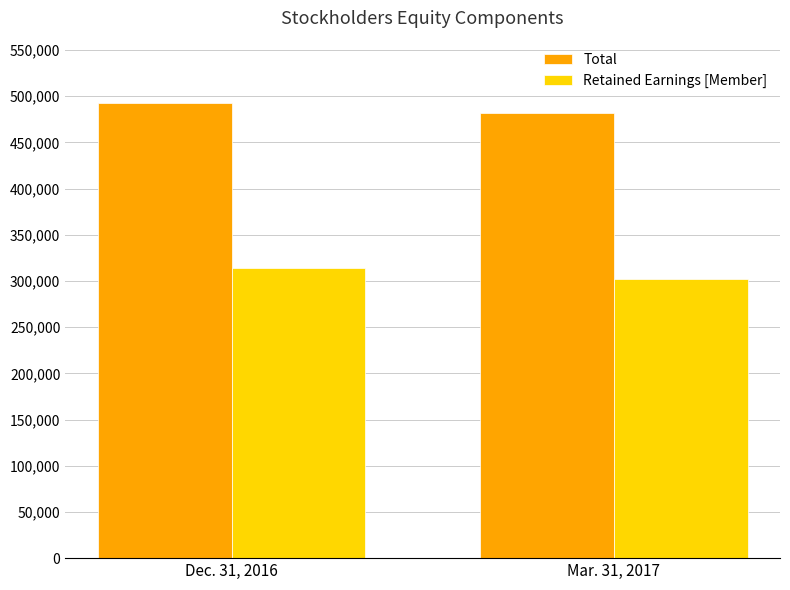

What is the total value across all series at Mar. 31, 2017?

783798